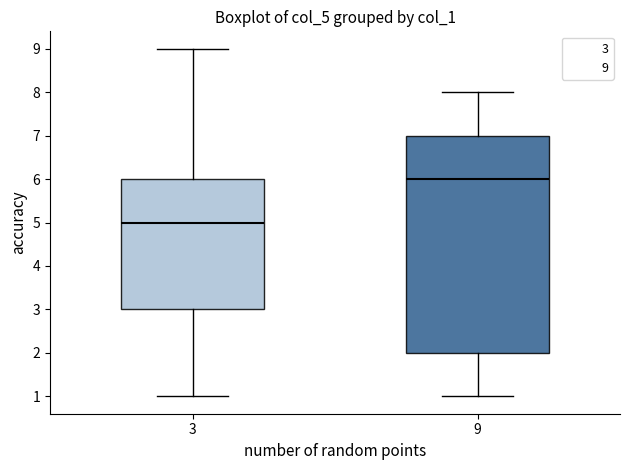

Reading left to right, read every box against the y-axis: the position of its median line, the range the box covers, and the ends of its whiskers. The values are not printed on the chart, so give them approximately, as read against the axis.

3: median 5, box 3 to 6, whiskers 1 to 9
9: median 6, box 2 to 7, whiskers 1 to 8